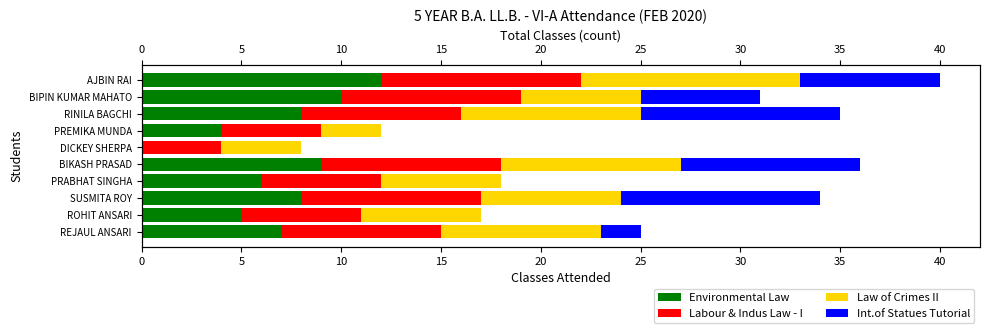

Rank the series by their maximum value, from lowest to highest.

Labour & Indus Law - I, Int.of Statues Tutorial, Law of Crimes II, Environmental Law